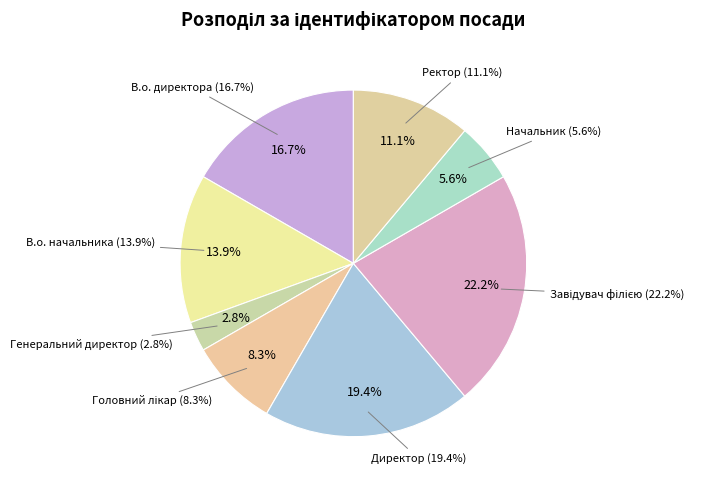

To the nearest percent, what percentage of the pie is Ректор?

11%